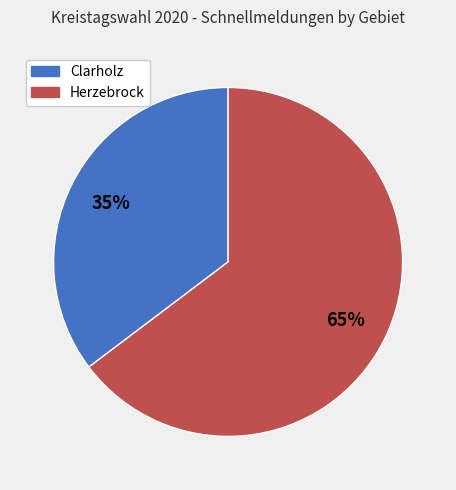

Rank the categories by value from lowest to highest.

Clarholz, Herzebrock